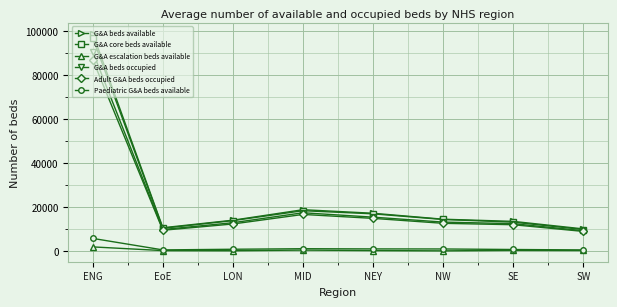

What value does the G&A escalation beds available series have at NEY, to the nearest 100?

300